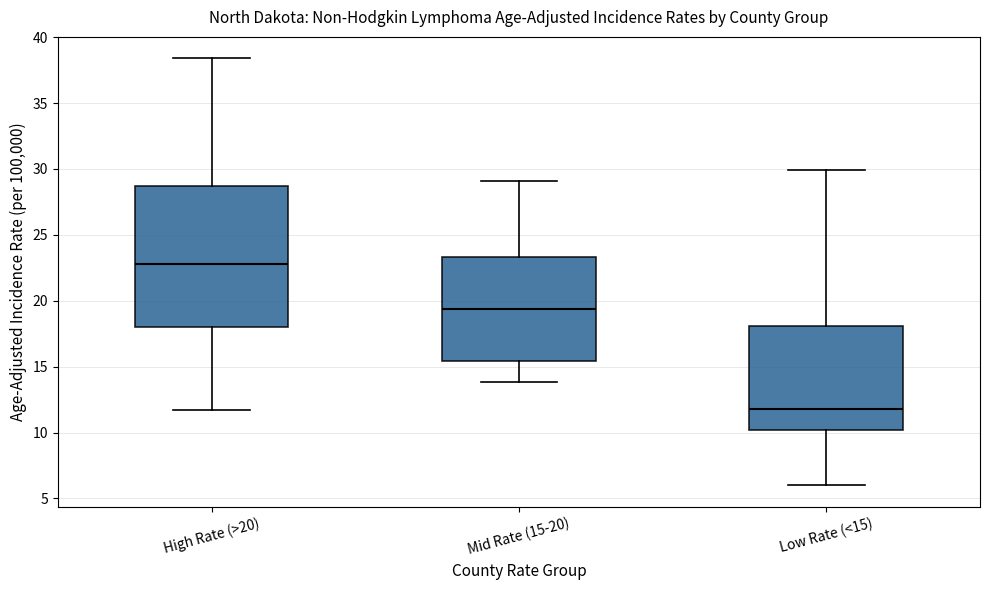

Where does the lower whisker of the box for Mid Rate (15-20) end on the y-axis? The values are not printed on the chart, so give them approximately, as read against the axis.

14.0